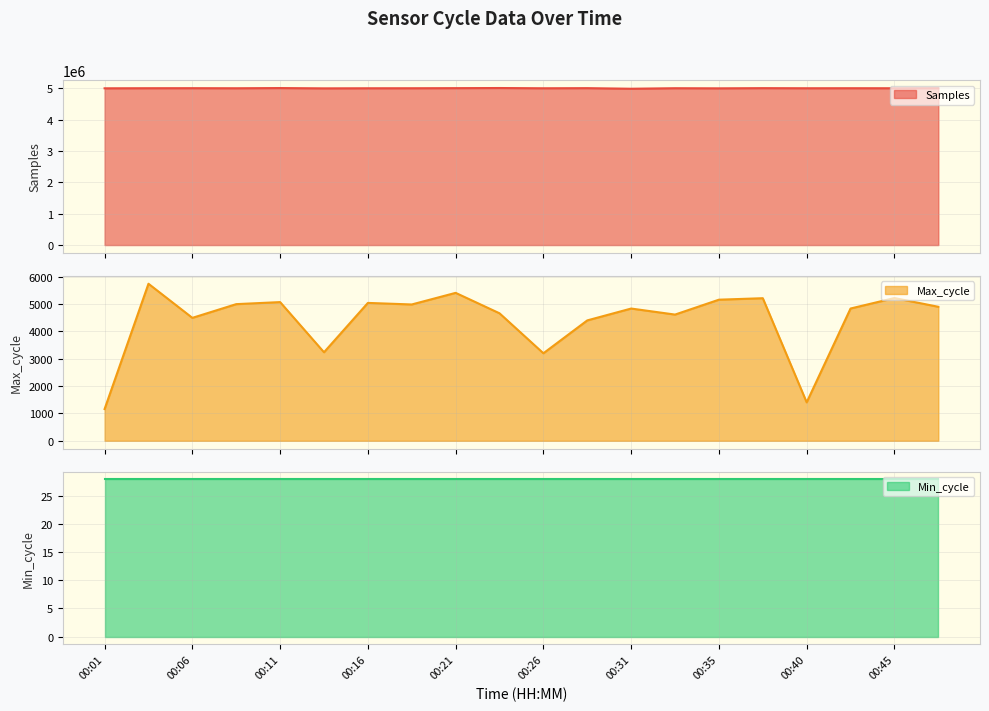

Which category has the lowest value in the Samples series?

00:31